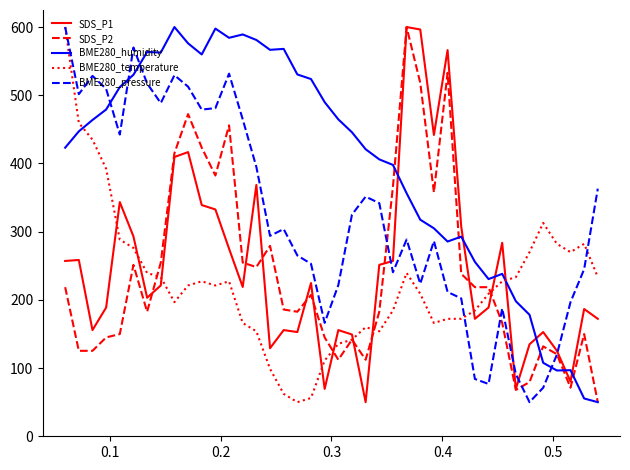

At how many categories does at least one series exceed 81?

40